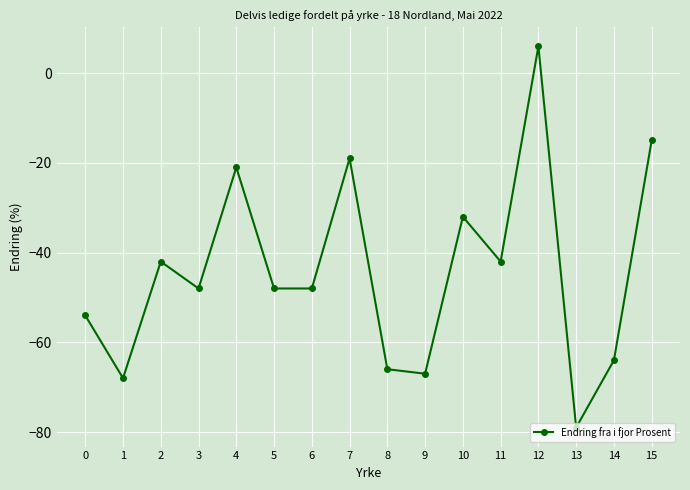

What is the approximate value at 13, to the nearest 10?

-80